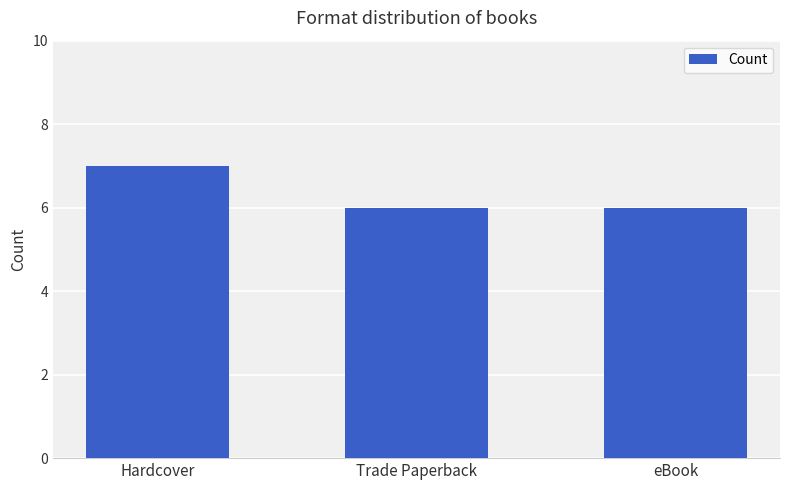

What is the label of the 2nd bar from the left?

Trade Paperback